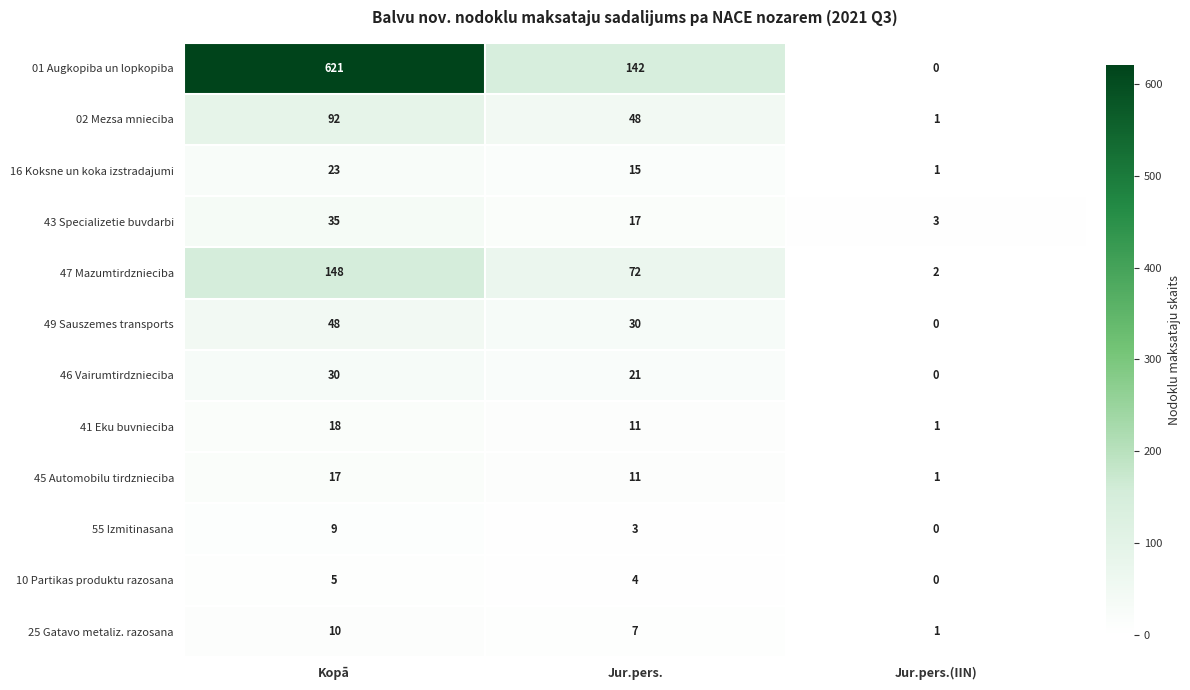

Between Kopā and Jur.pers.(IIN), which series saw the biggest shift?

01 Augkopiba un lopkopiba